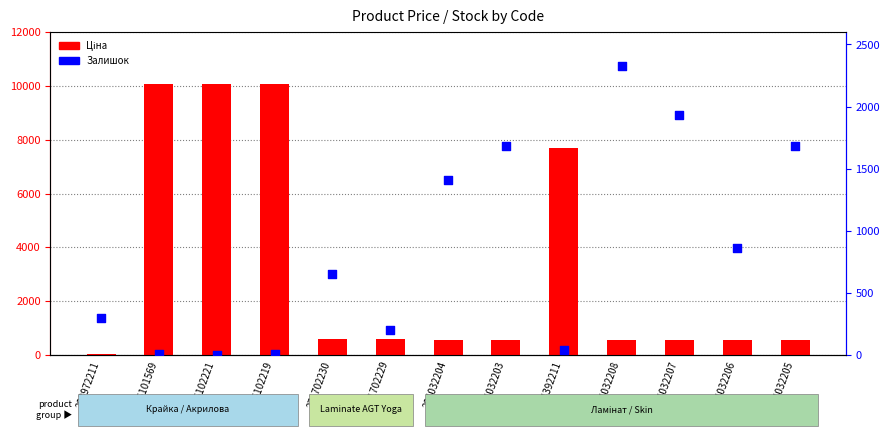

Is the value of Залишок at 284032206 greater than the value of Ціна at 284032206?

Yes